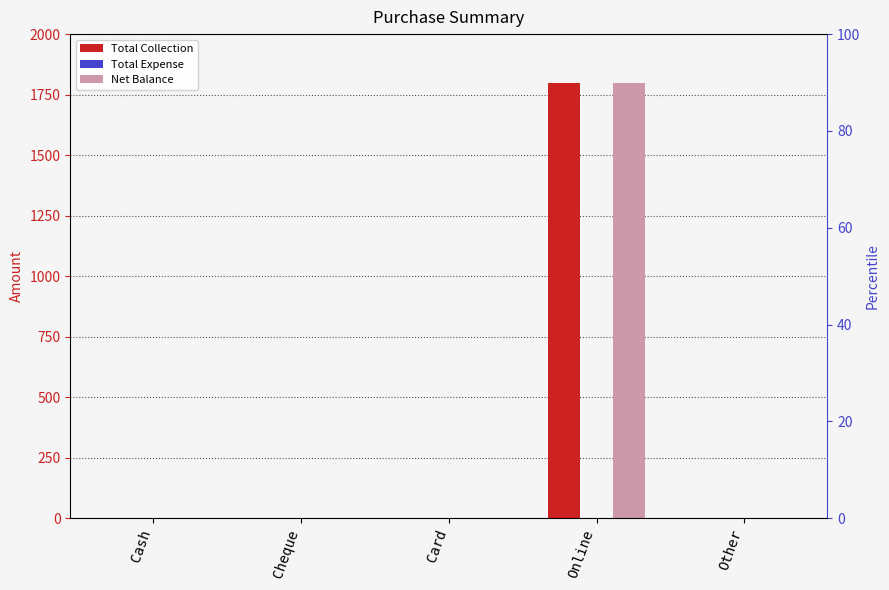

Rank the categories by Total Expense value from lowest to highest.

Cash, Cheque, Card, Online, Other